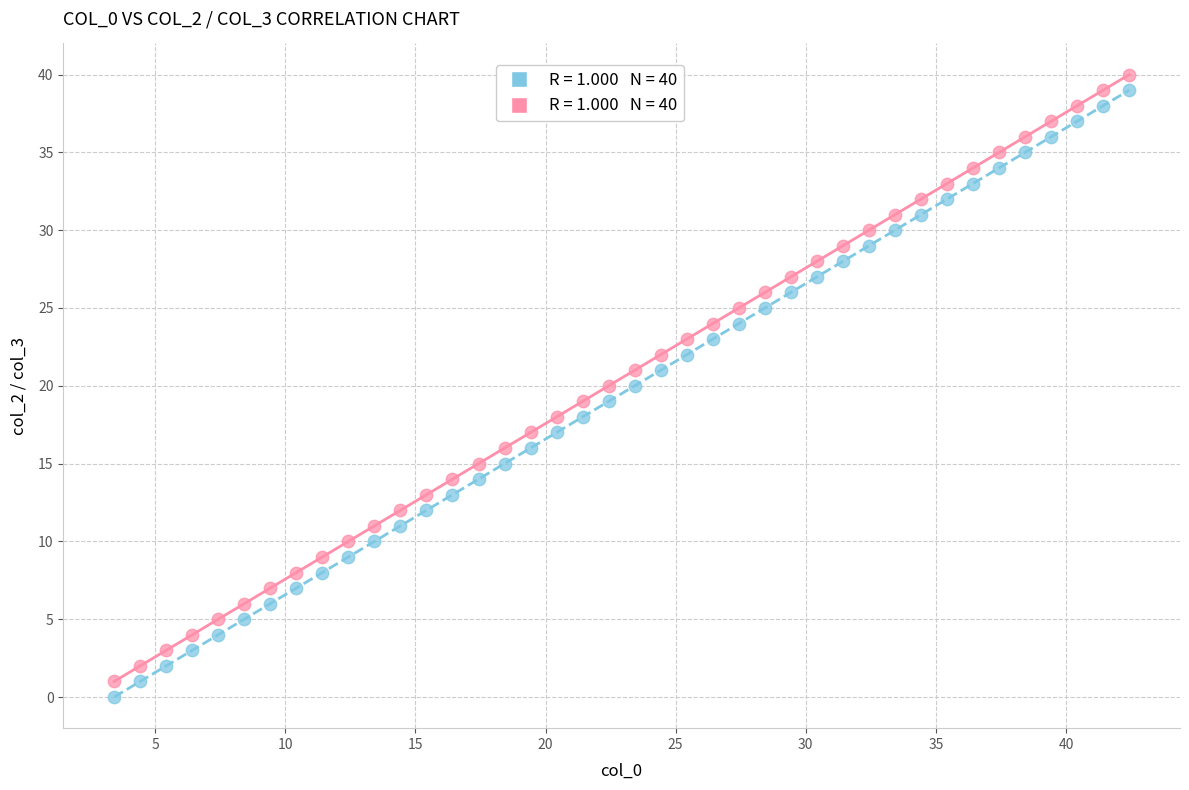

Across all data points, what is the range of Y values (max minus min)?

40